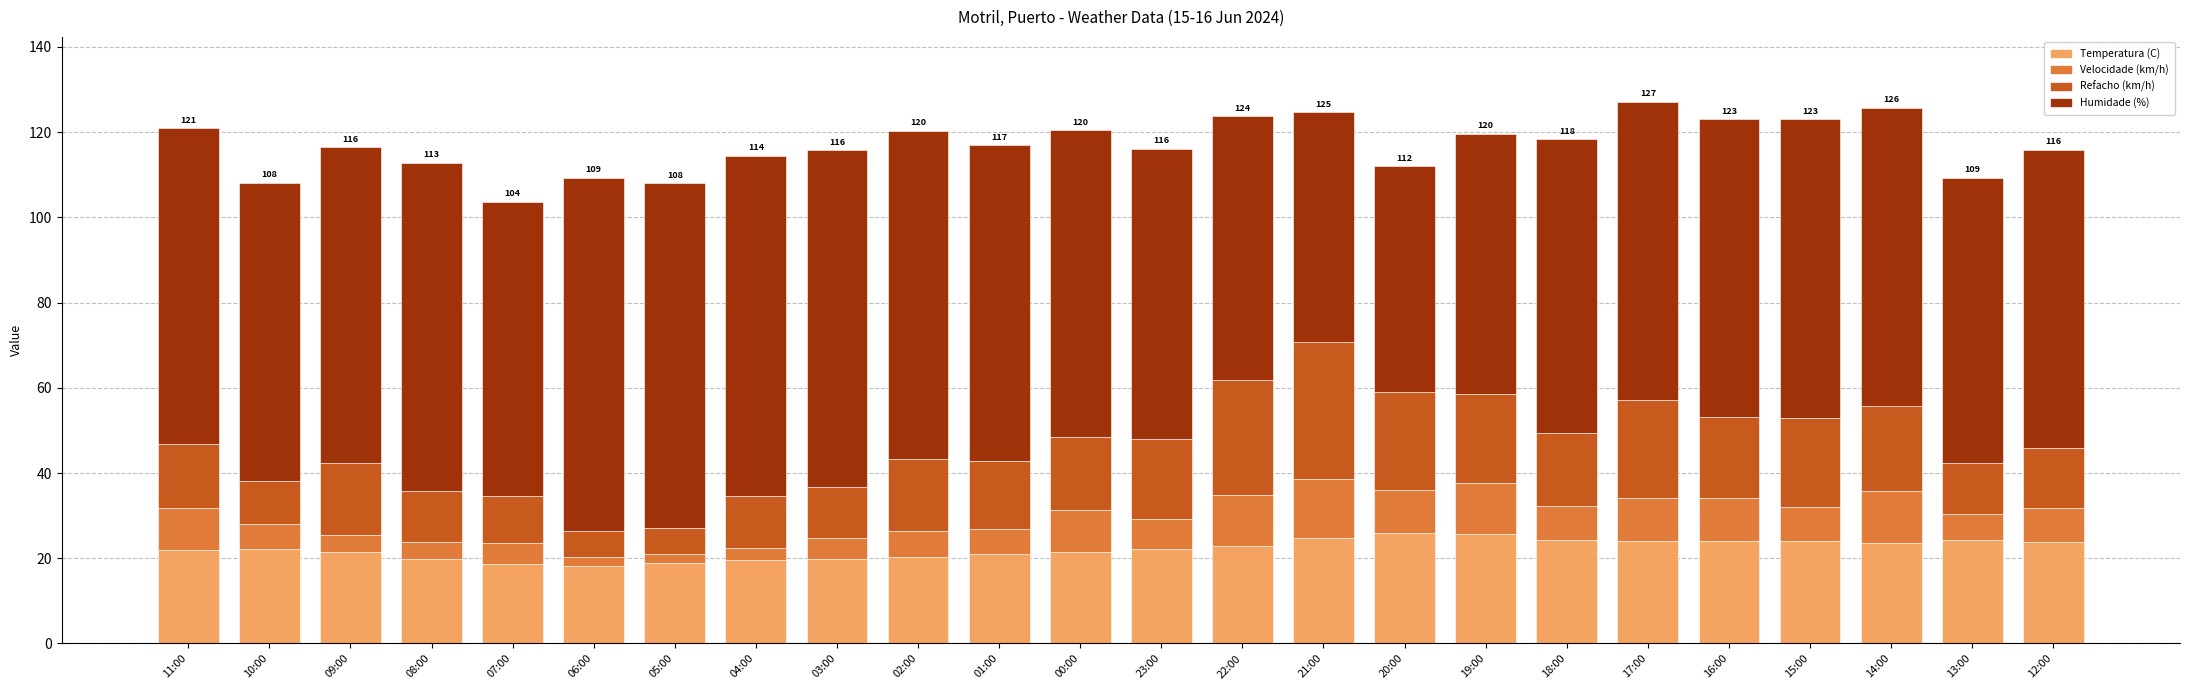

What is the average value of the Temperatura (C) series?

22.2